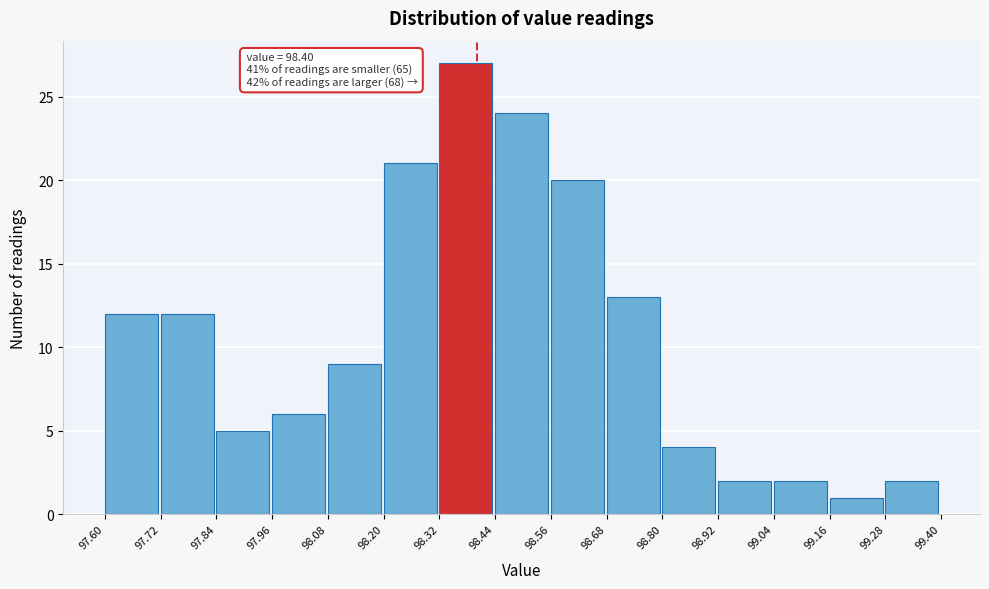

Over which range of the x-axis is the bar tallest?

98.32 to 98.44